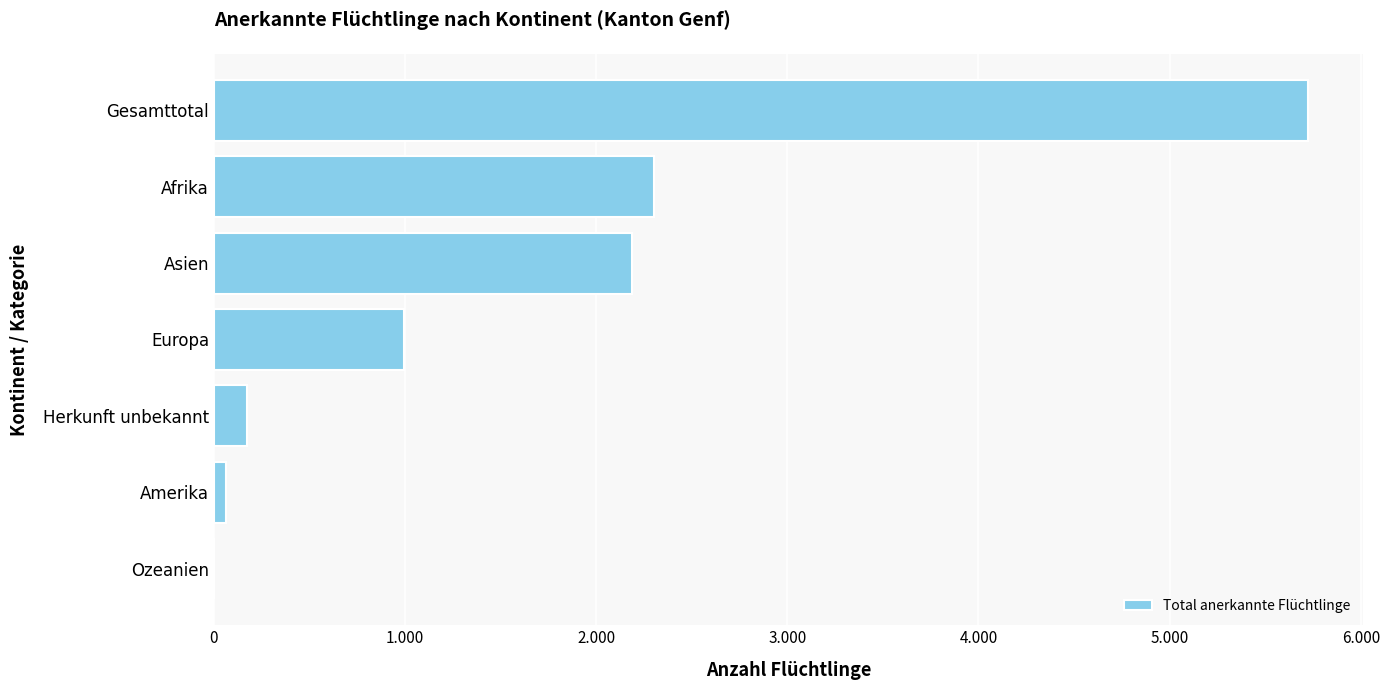

Are the bars horizontal?

Yes